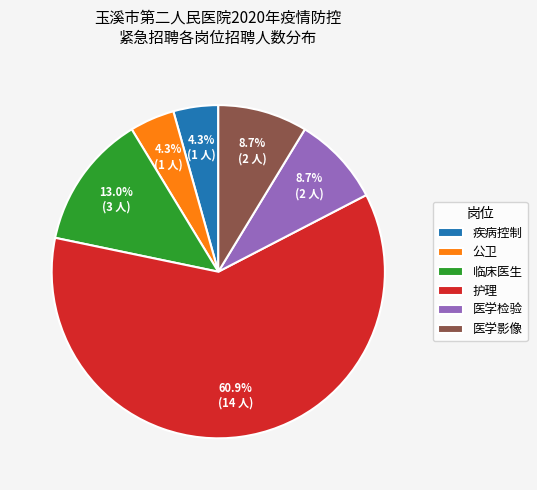

How many slices are in this pie chart?

6